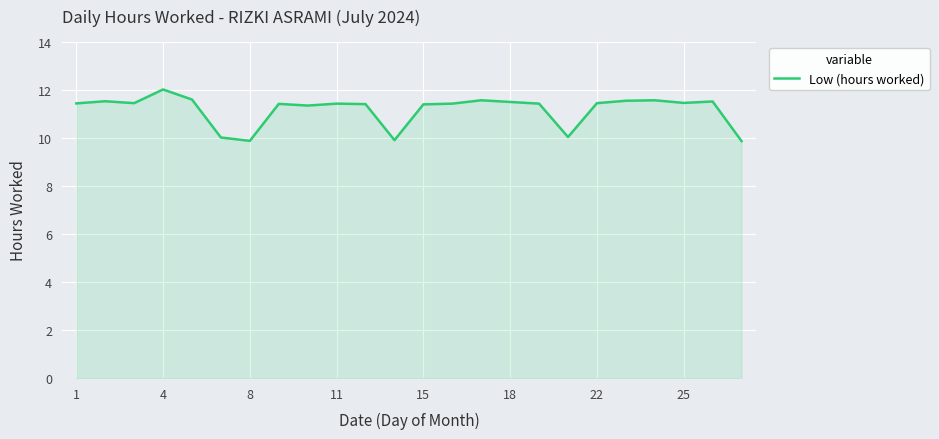

What is the minimum value shown in the chart?

9.9